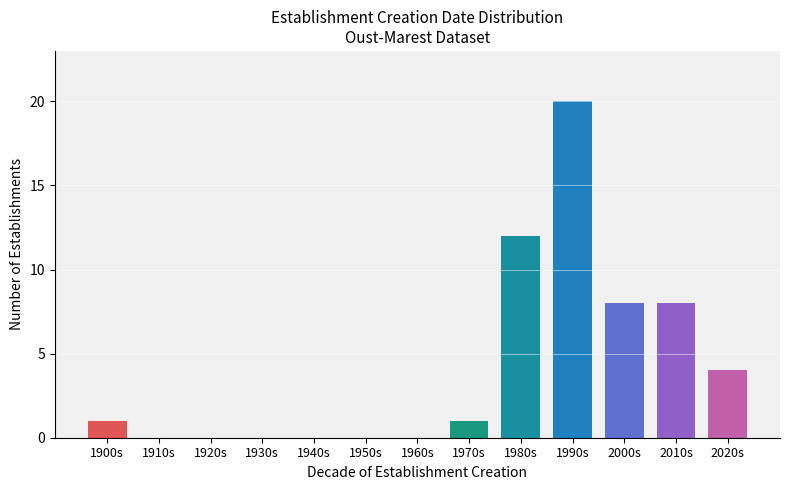

Reading right to left, transcribe all the data shown in this chart.

2020s=4	2010s=8	2000s=8	1990s=20	1980s=12	1970s=1	1960s=0	1950s=0	1940s=0	1930s=0	1920s=0	1910s=0	1900s=1